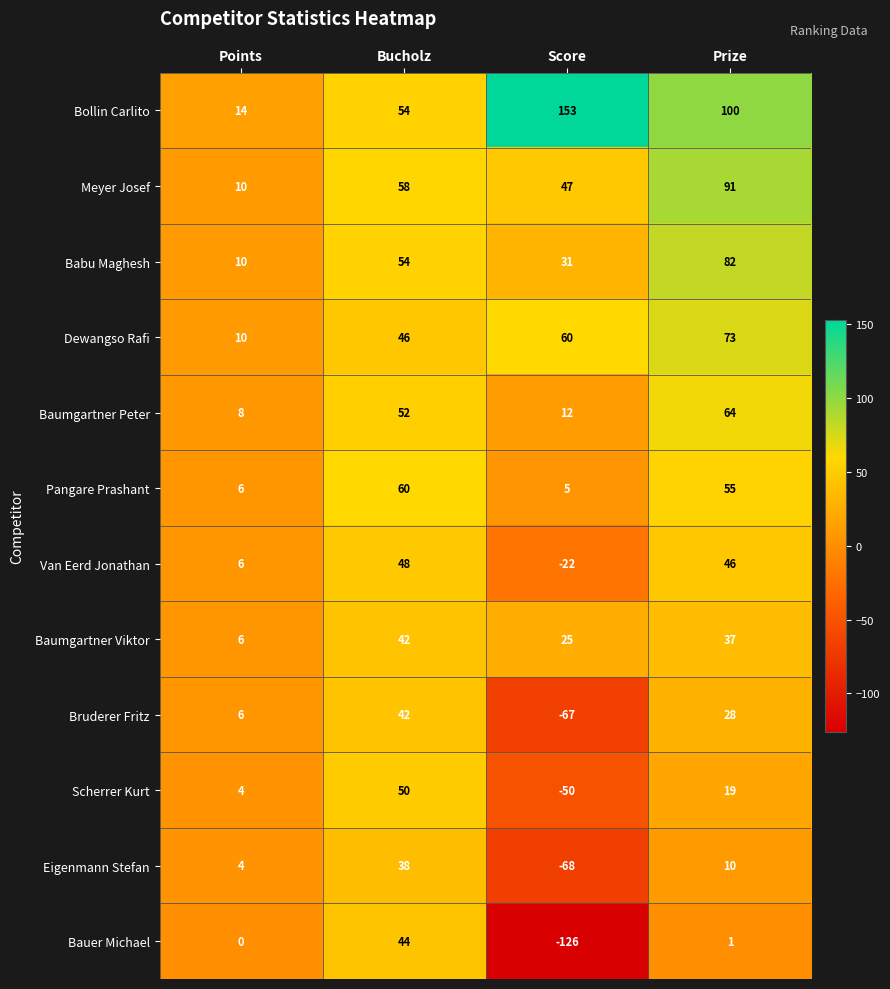

What is the total value across all series at Prize?

606